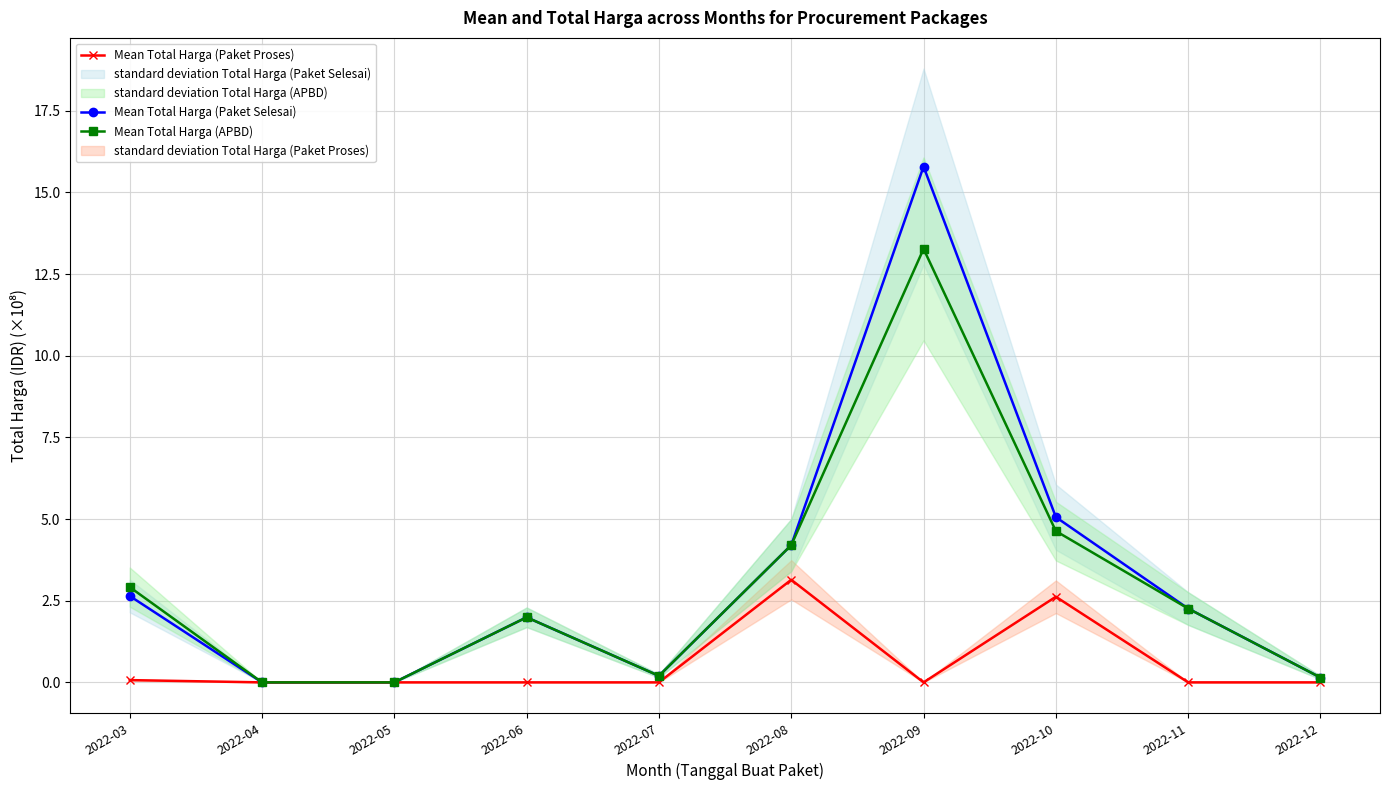

In Mean Total Harga (Paket Selesai), how many points are higher than both neighbors (excluding endpoints)?

2